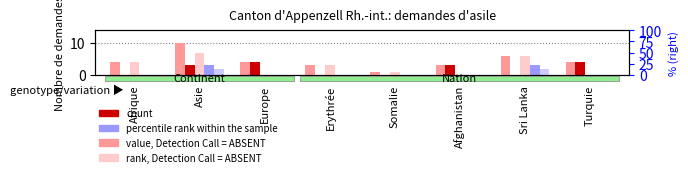

What is the difference between the highest and lowest values at Sri Lanka?

6